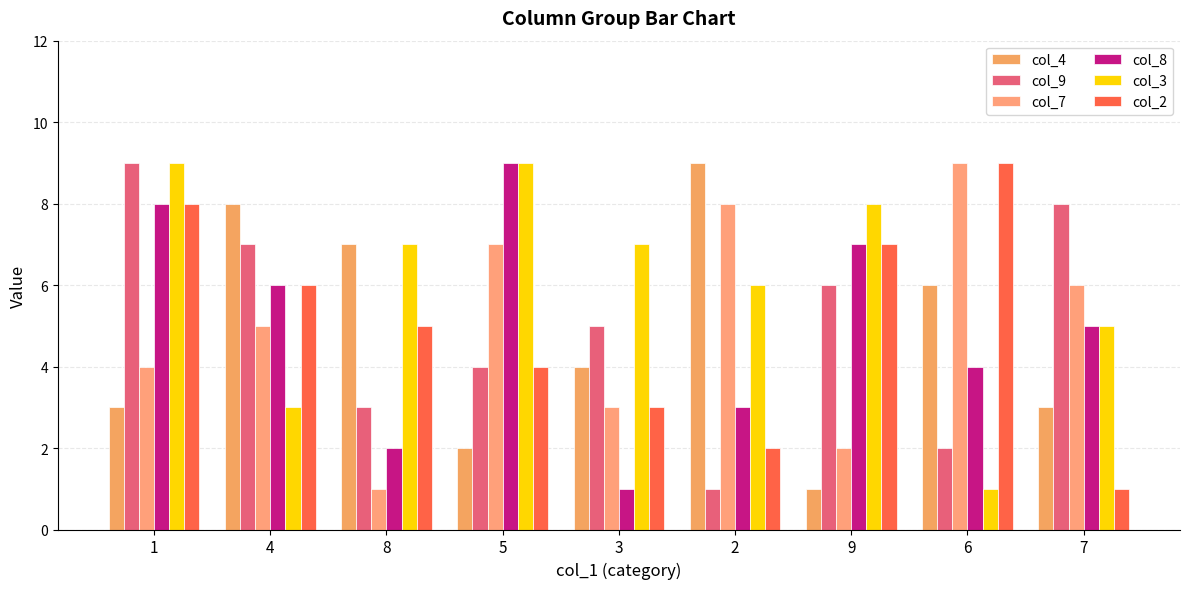

How many bars are there in each group?

6